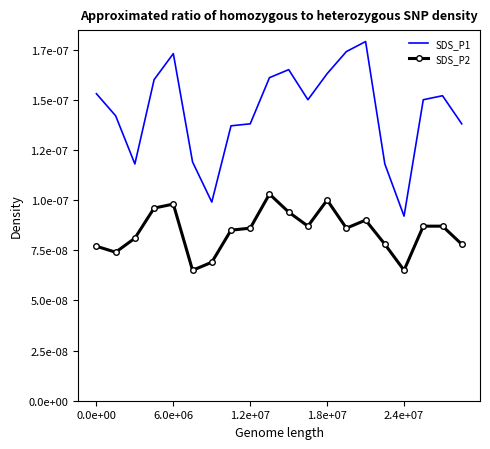

True or false: SDS_P1 and SDS_P2 cross at least once.

False